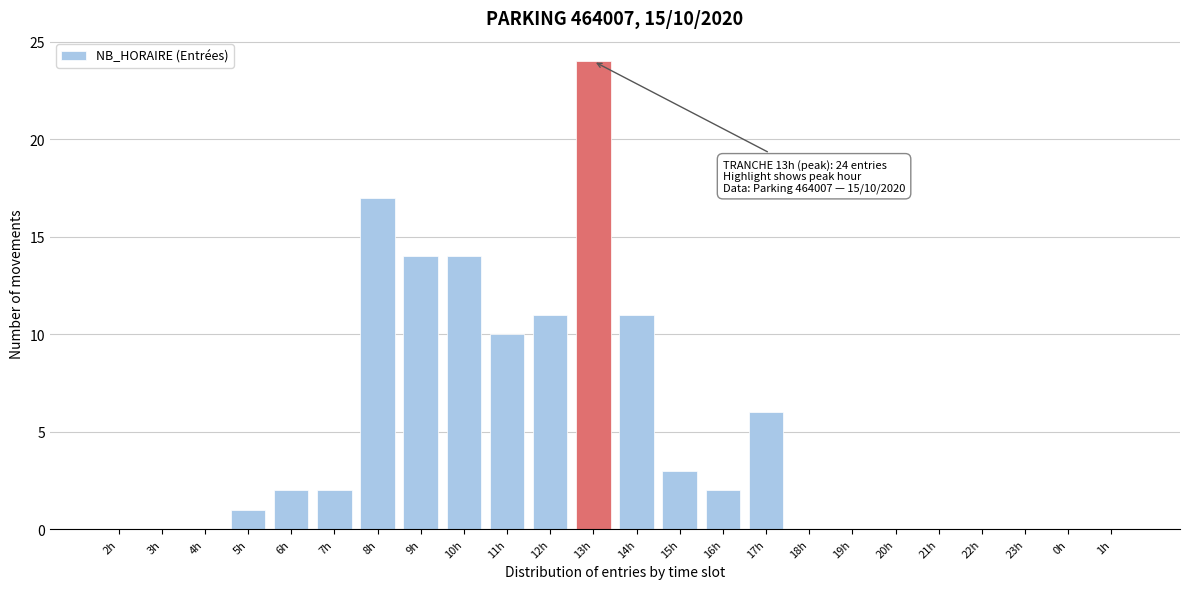

Reading right to left, what are all the values shown in this chart?

1h=0	0h=0	23h=0	22h=0	21h=0	20h=0	19h=0	18h=0	17h=6	16h=2	15h=3	14h=11	13h=24	12h=11	11h=10	10h=14	9h=14	8h=17	7h=2	6h=2	5h=1	4h=0	3h=0	2h=0